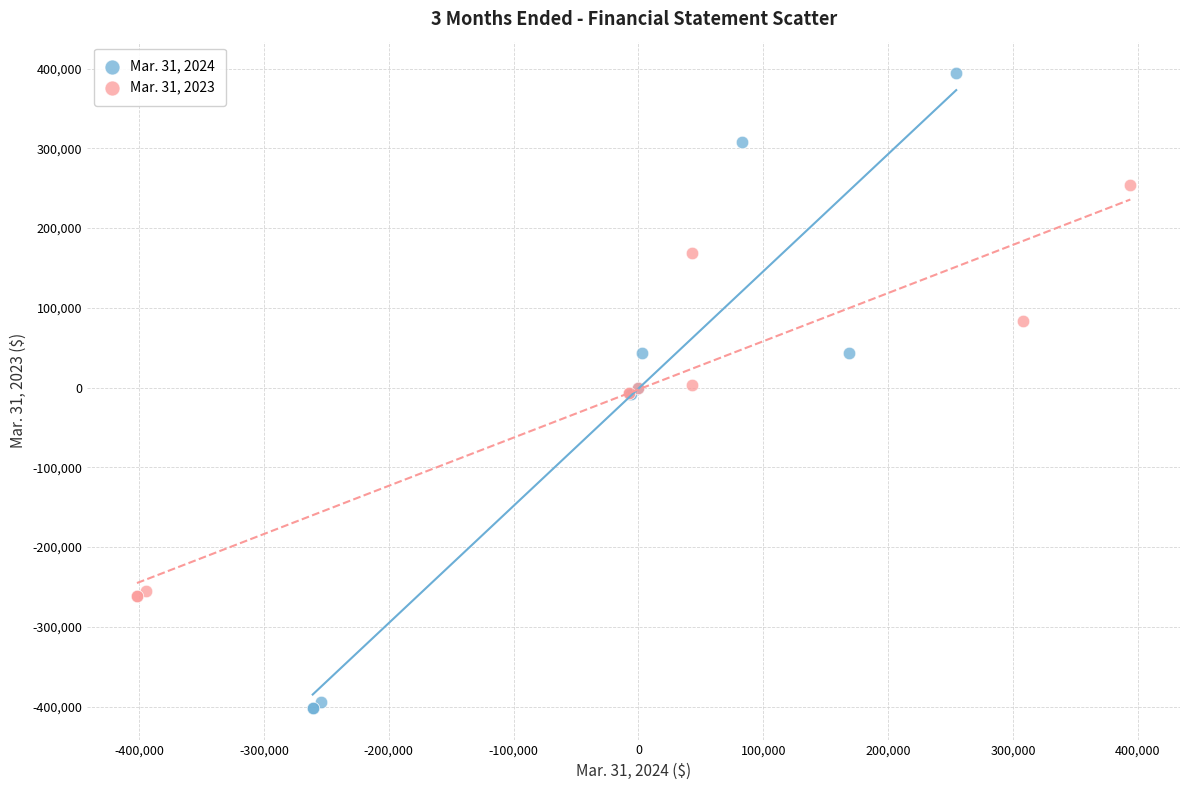

Which series contains the lowest Y value?

Mar. 31, 2024